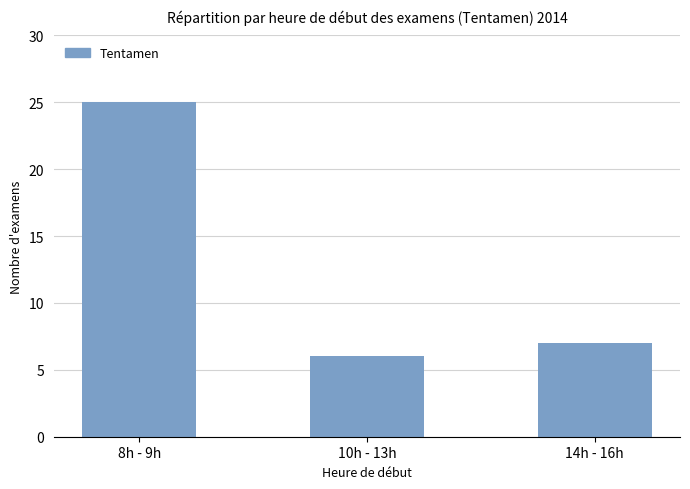

The chart shows a value of 3 at 10h - 13h. True or false?

False